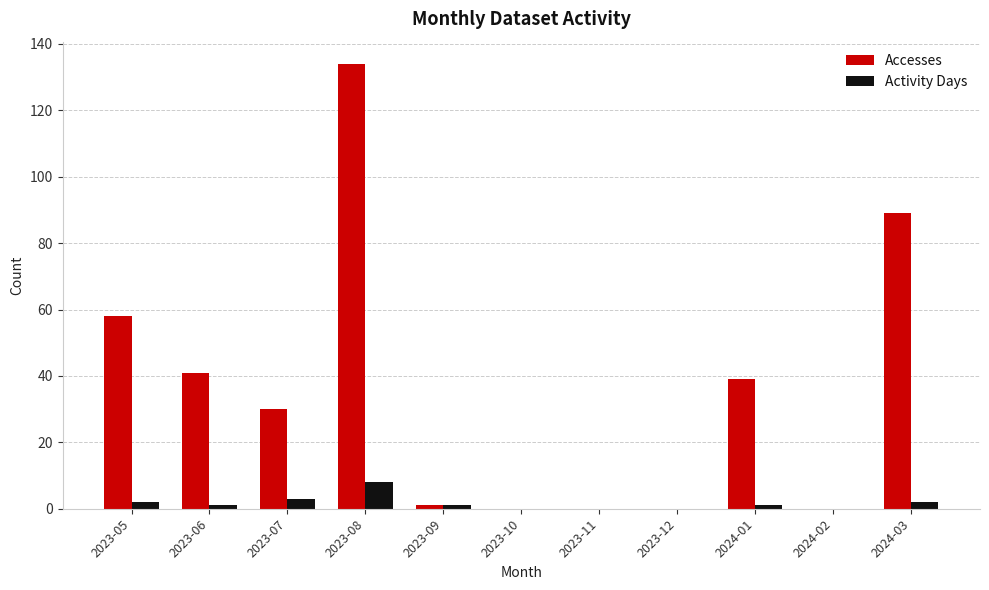

What are all the series names shown in the legend?

Accesses, Activity Days